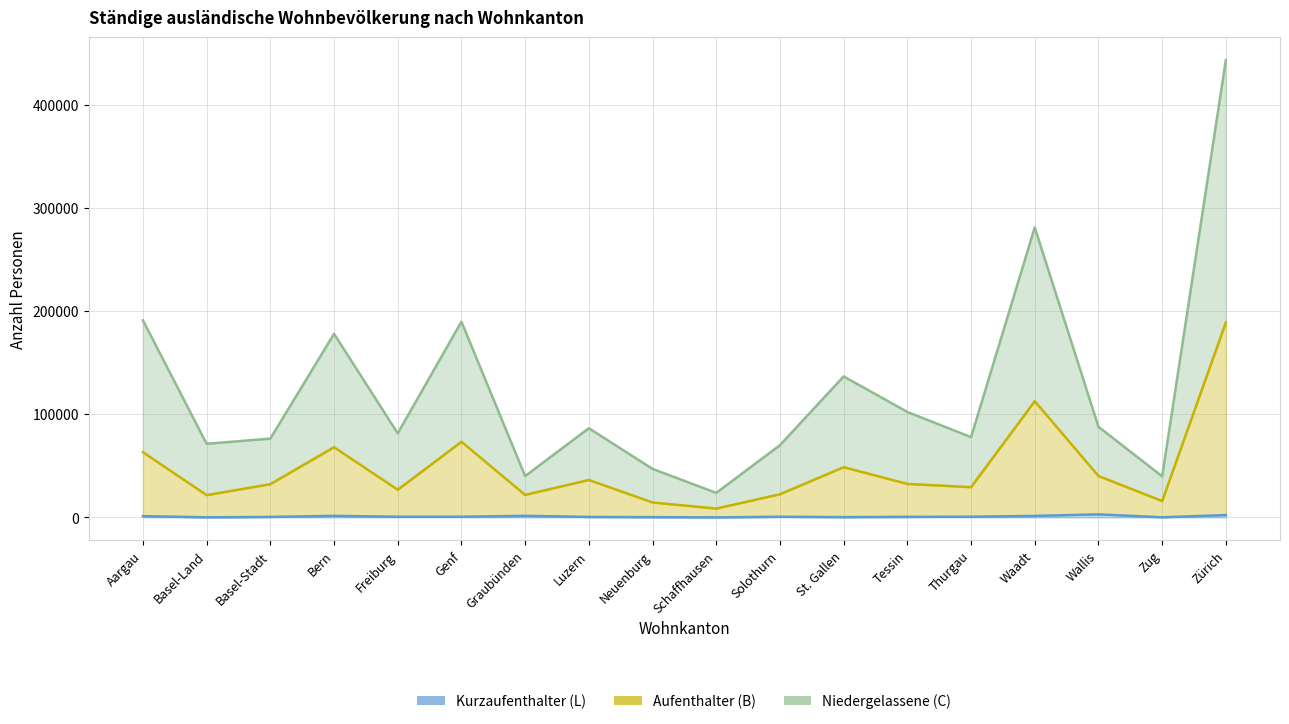

True or false: Niedergelassene (C) has more than 0 points higher than both neighbors.

True